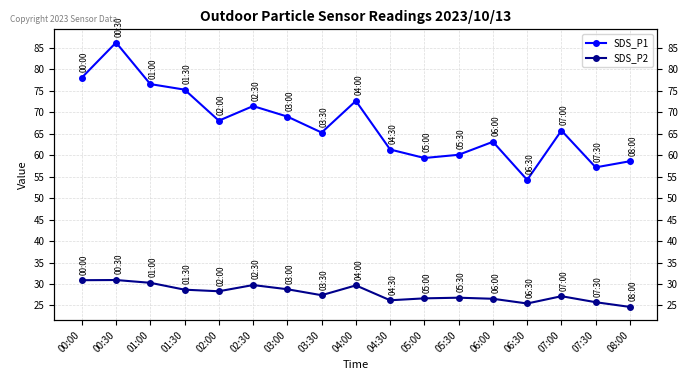

How many values in the SDS_P1 series are below 65?

7